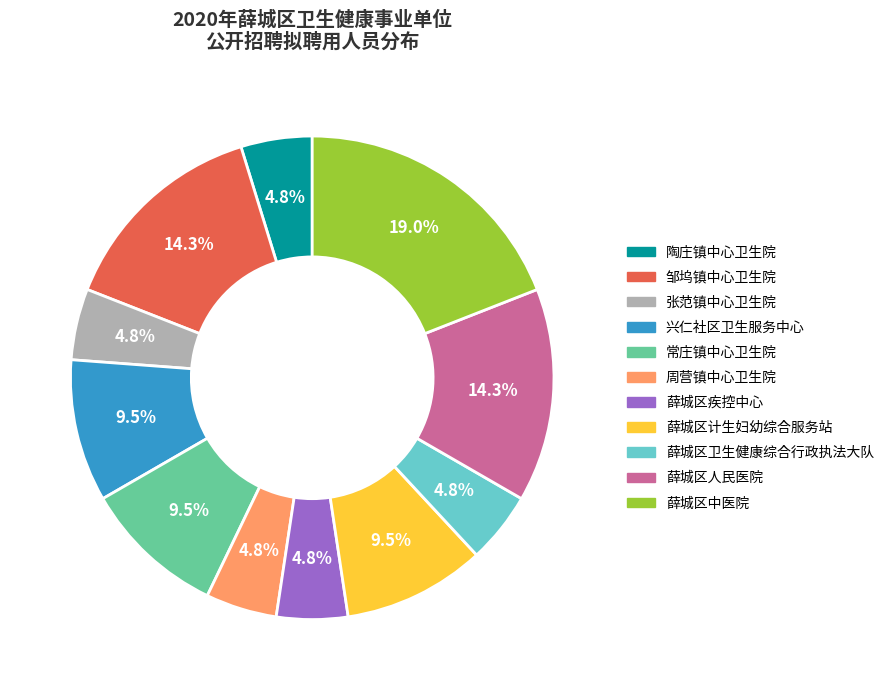

True or false: 陶庄镇中心卫生院 accounts for 5% of the total.

True